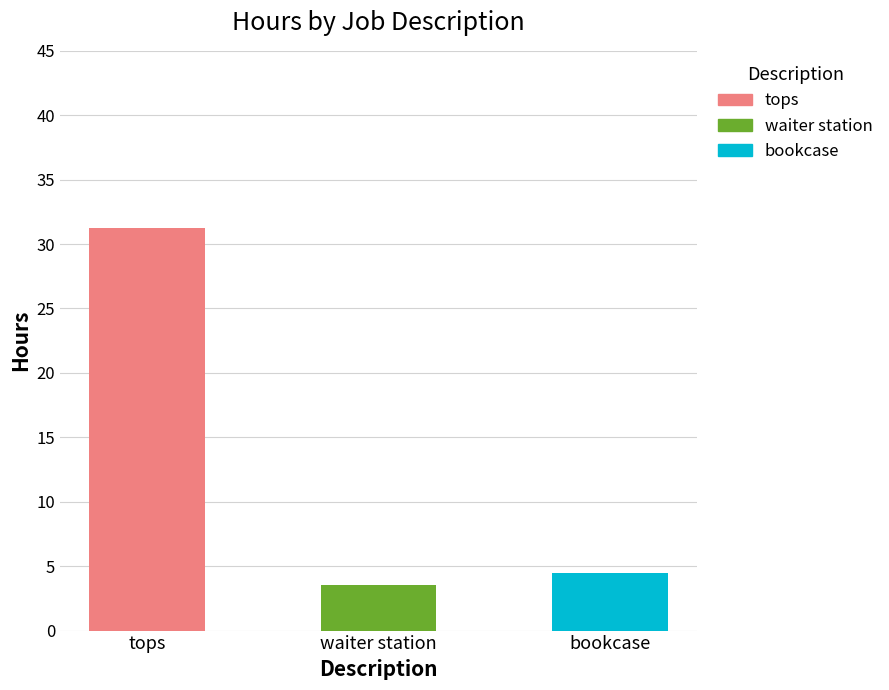

Count the number of categories in the chart.

3